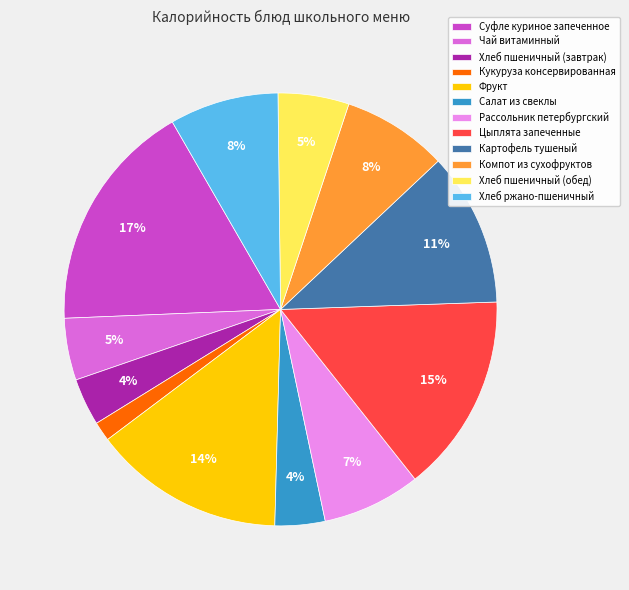

Combined, do Цыплята запеченные and Кукуруза консервированная account for over 50%?

No